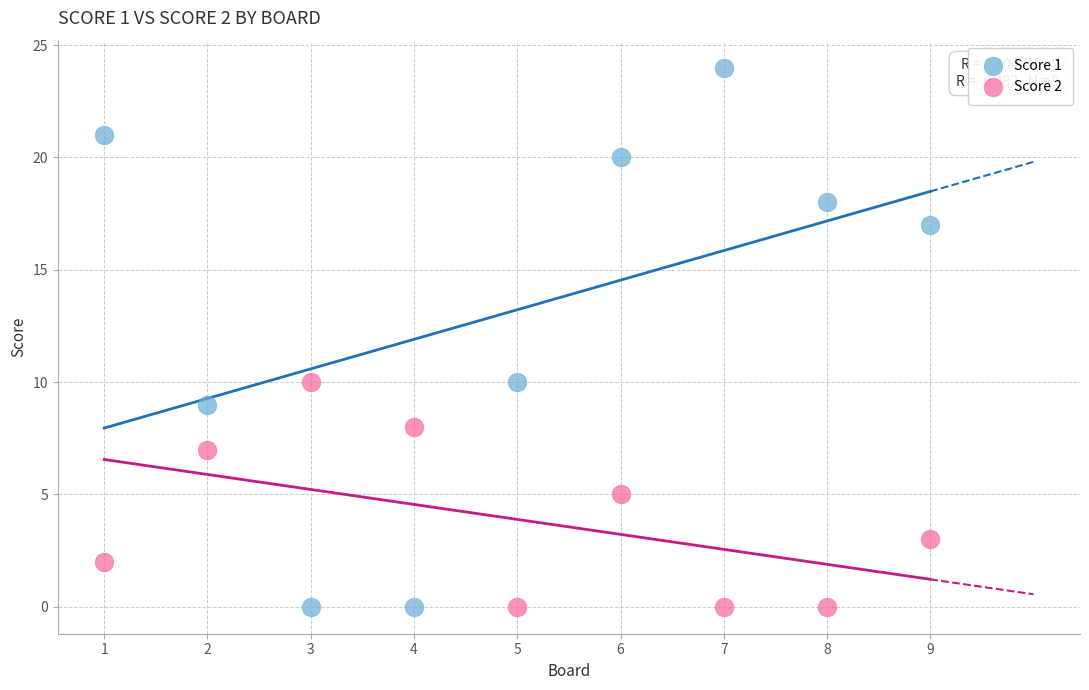

Which series has the largest Y range (max minus min)?

Score 1